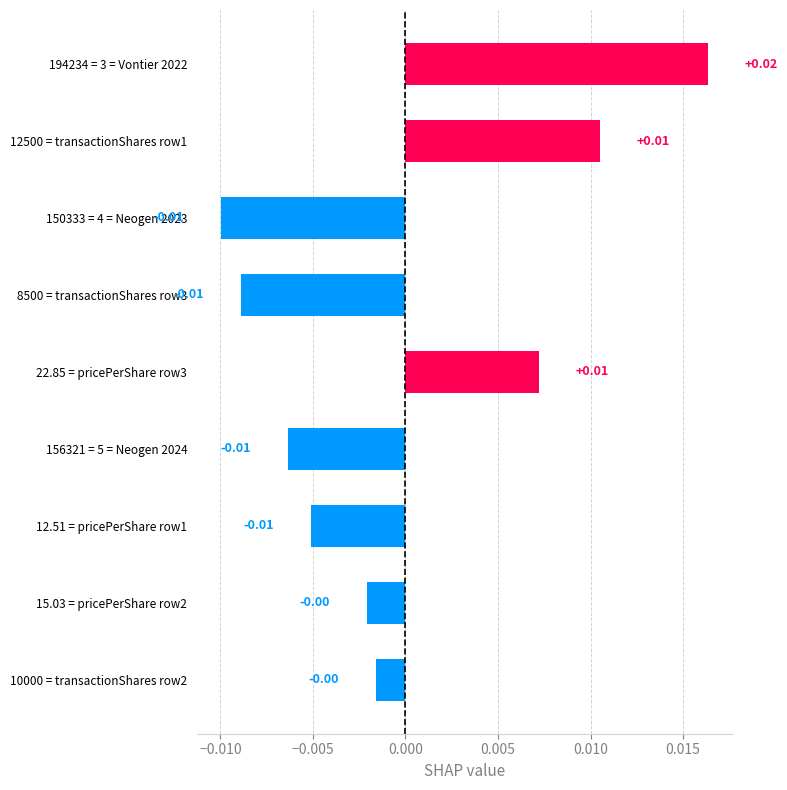

Between 194234 = 3 = Vontier 2022 and 156321 = 5 = Neogen 2024, which is larger?

194234 = 3 = Vontier 2022